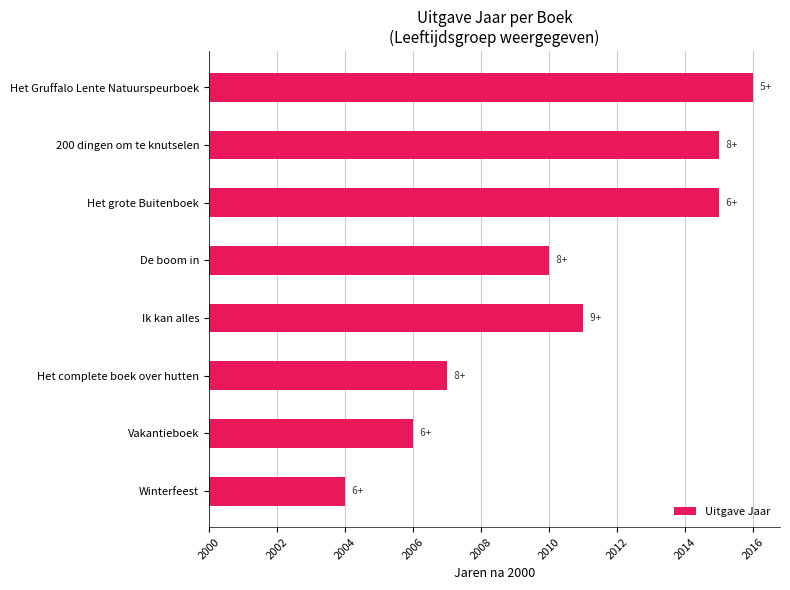

Are the bars horizontal?

Yes